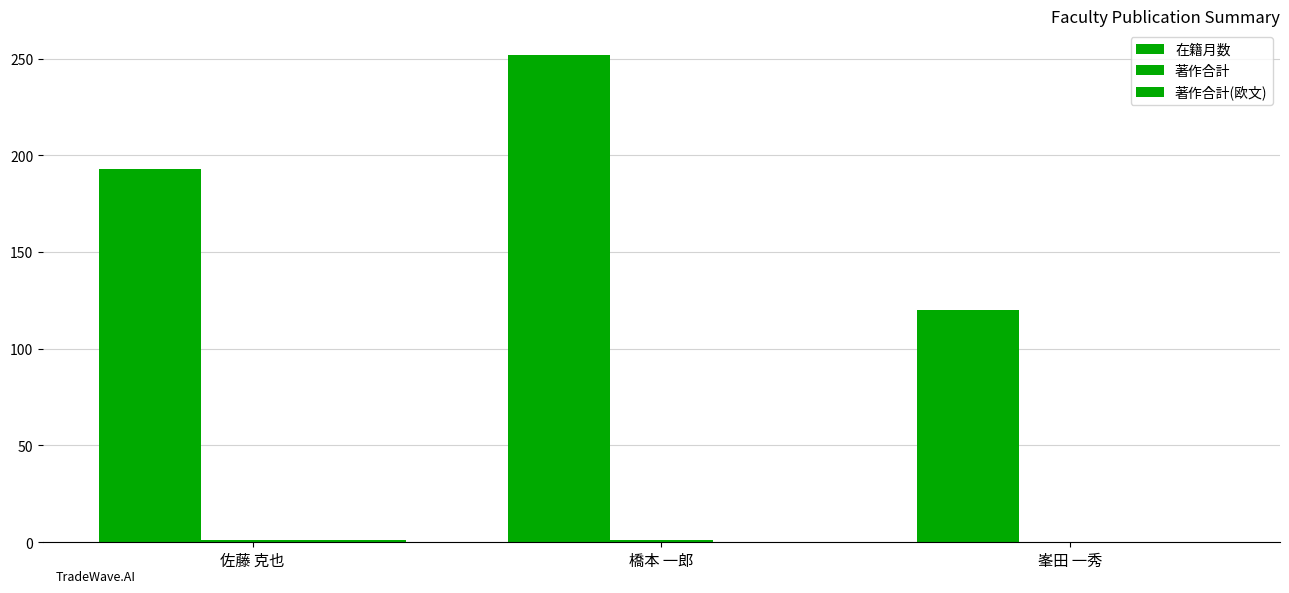

Which series has the largest total across all categories?

在籍月数